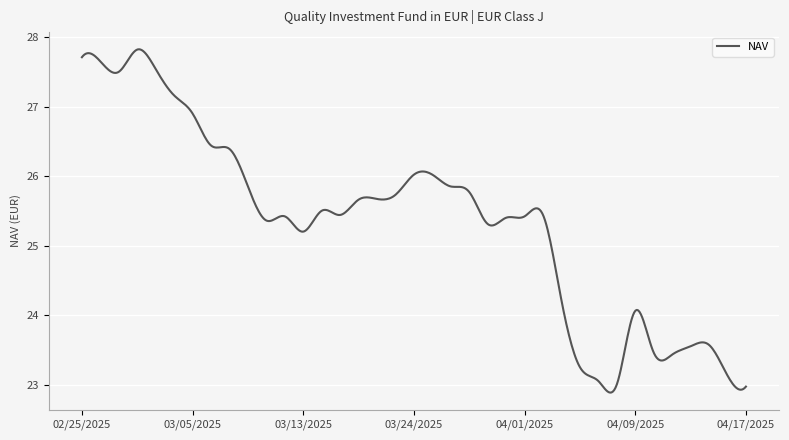

What is the greatest value displayed?

27.8